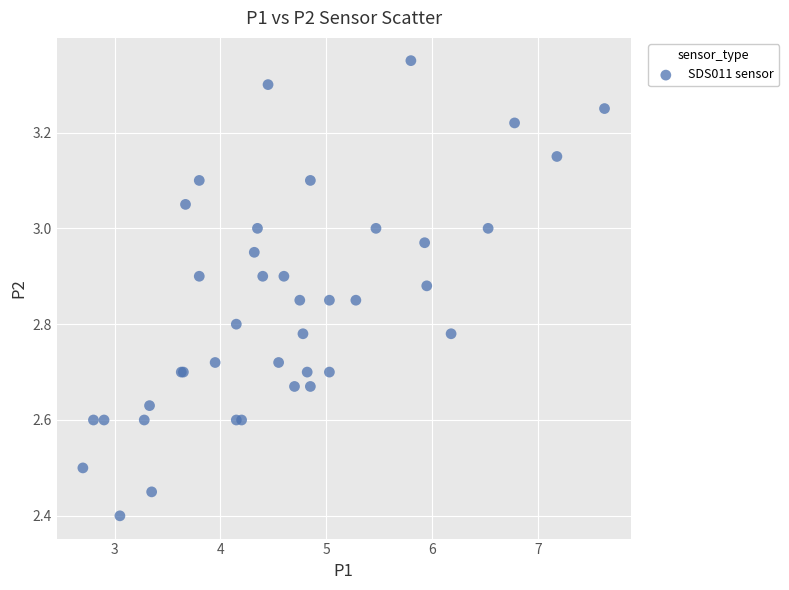

What Y value in the scatter plot is closest to 2?

2.4